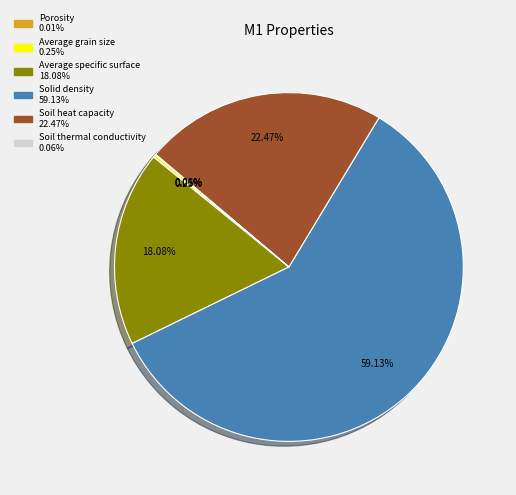

Does Solid density represent more than half of the total?

Yes